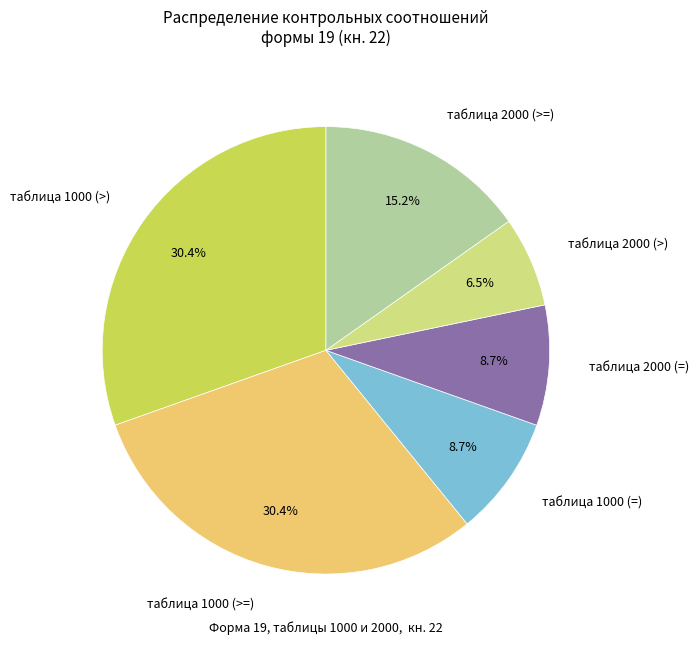

To the nearest percent, what is the combined percentage of таблица 2000 (>=) and таблица 1000 (>=)?

46%